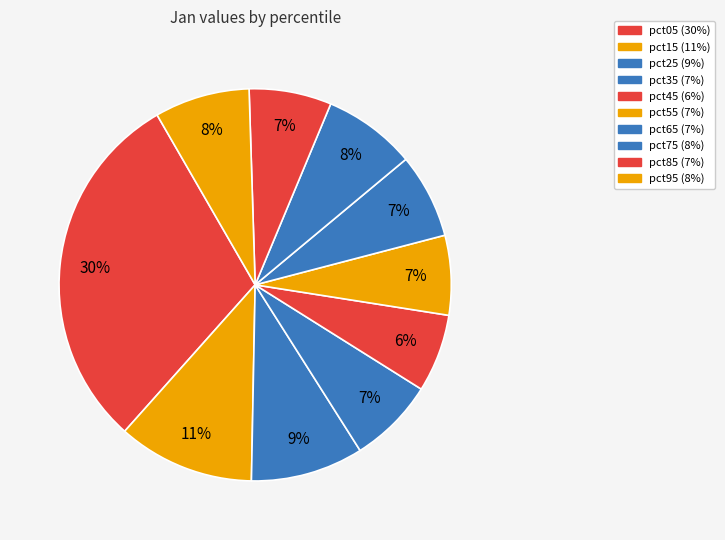

True or false: pct85 accounts for 18% of the total.

False